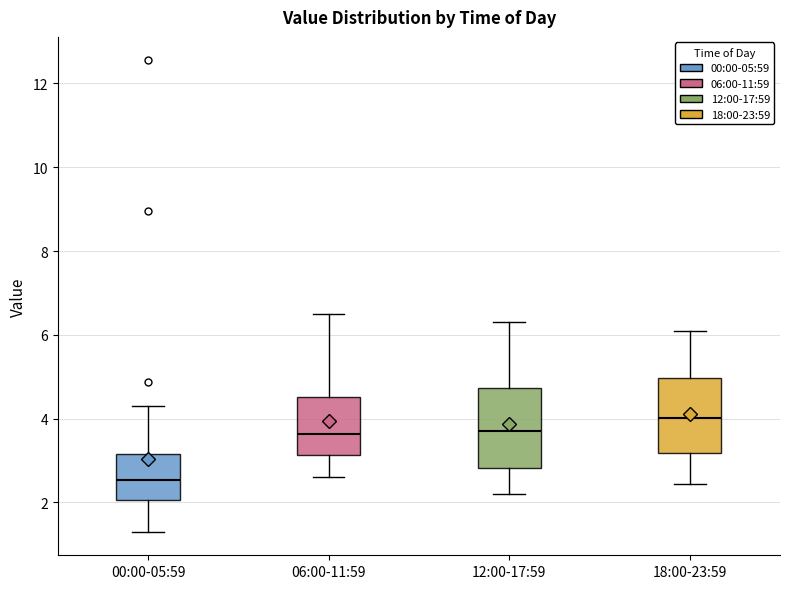

Where does the median line of the box for 06:00-11:59 sit on the y-axis? The values are not printed on the chart, so give them approximately, as read against the axis.

3.6